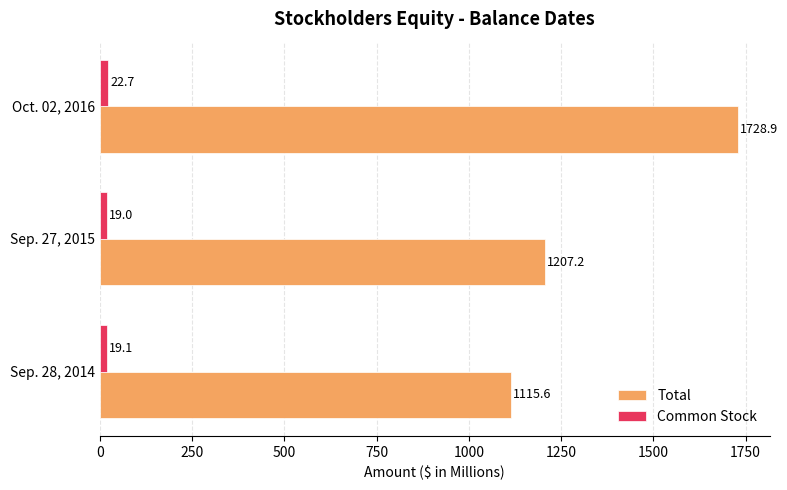

What is the highest value of the Common Stock series?

22.7